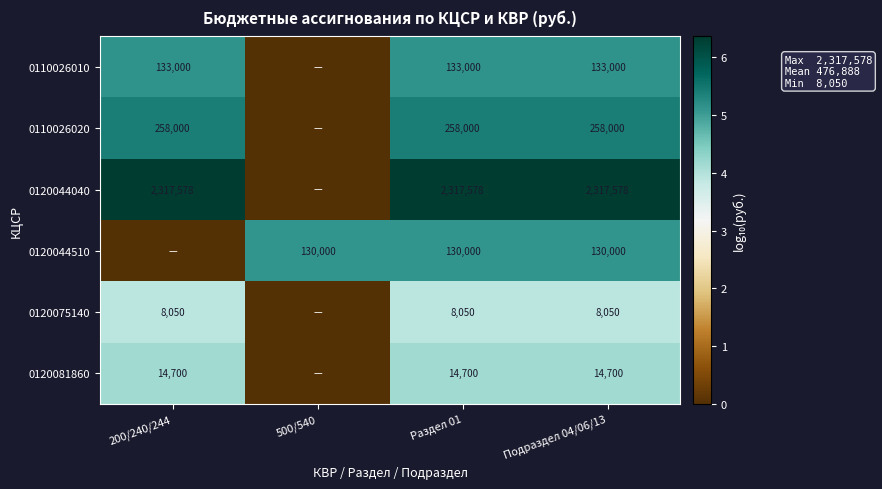

What is the spread (max minus min) of values at Подраздел 04/06/13?

2309528